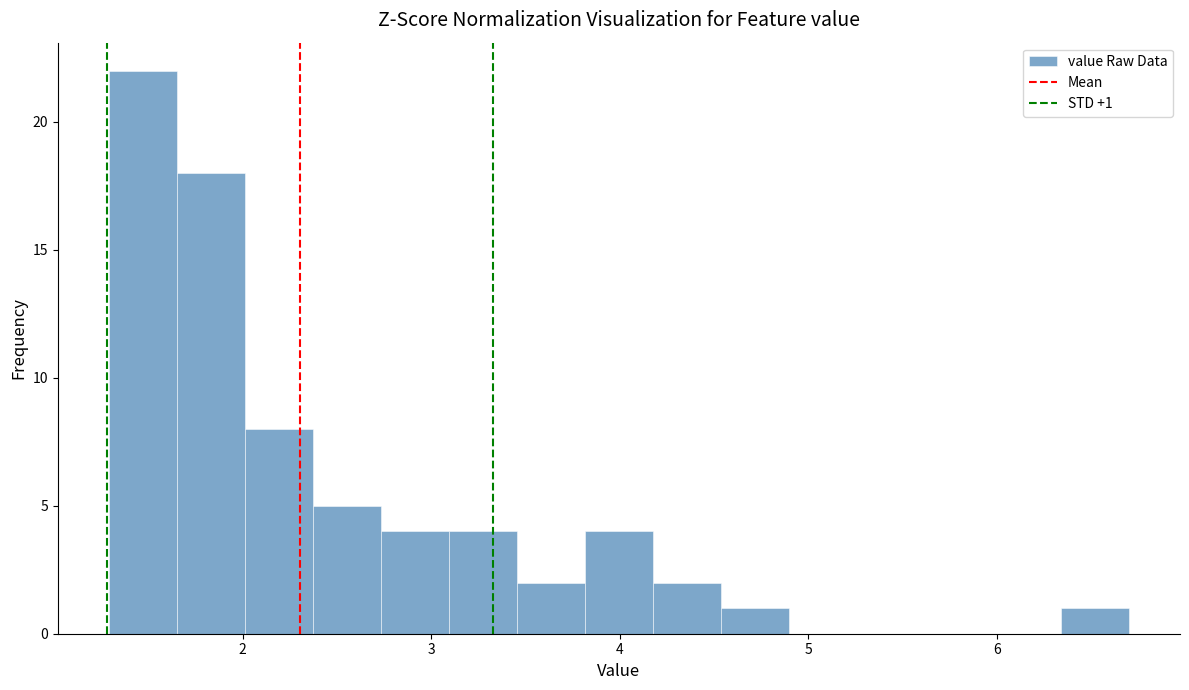

Around what value on the x-axis is the tallest bar? Give the approximate position of its centre, as read against the axis.

1.5